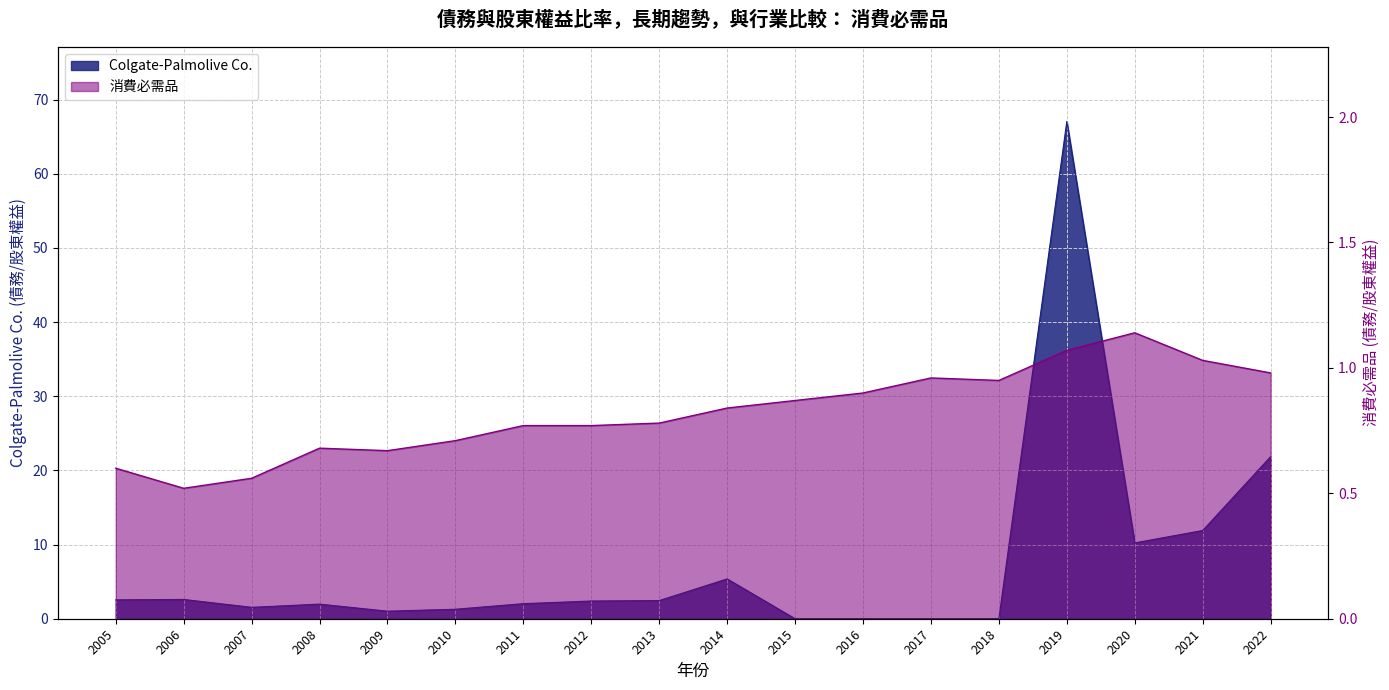

Reading right to left, extract all data points from this chart.

Colgate-Palmolive Co.: 2022=21.9	2021=11.9	2020=10.2	2019=67.1	2018=0.0	2017=0.0	2016=0.0	2015=0.0	2014=5.4	2013=2.5	2012=2.4	2011=2.0	2010=1.3	2009=1.0	2008=2.0	2007=1.5	2006=2.6	2005=2.5
消費必需品: 2022=1.0	2021=1.0	2020=1.1	2019=1.1	2018=0.9	2017=1.0	2016=0.9	2015=0.9	2014=0.8	2013=0.8	2012=0.8	2011=0.8	2010=0.7	2009=0.7	2008=0.7	2007=0.6	2006=0.5	2005=0.6